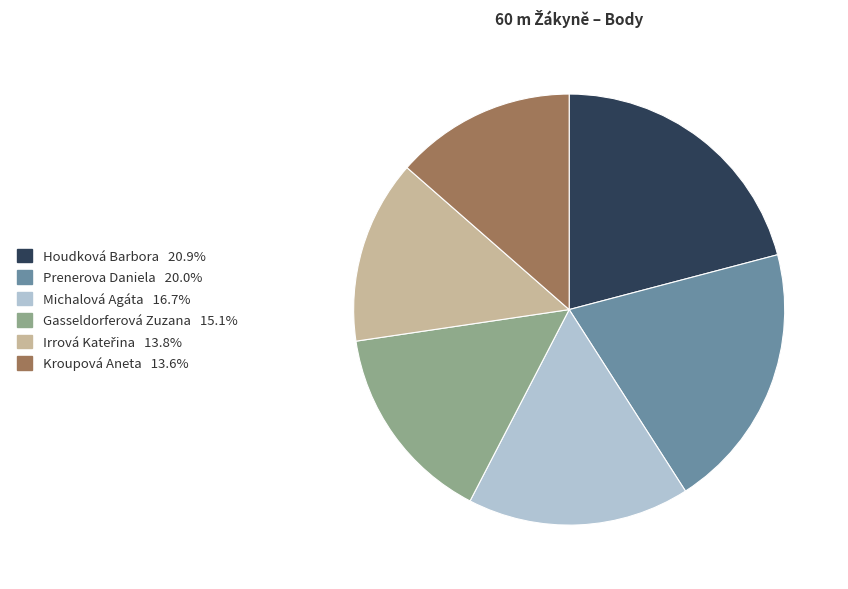

Is Michalová Agáta the majority of the pie?

No